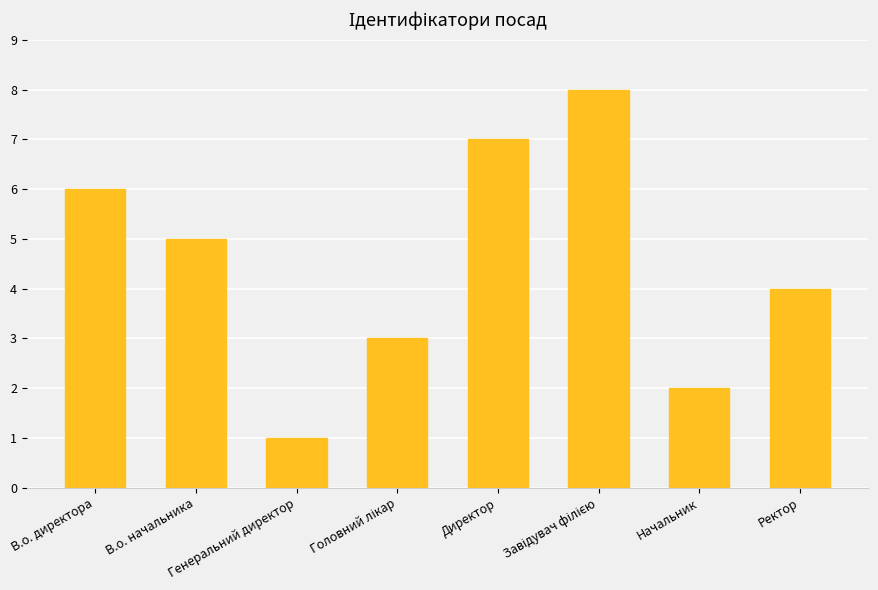

What is the sum of all values?

36